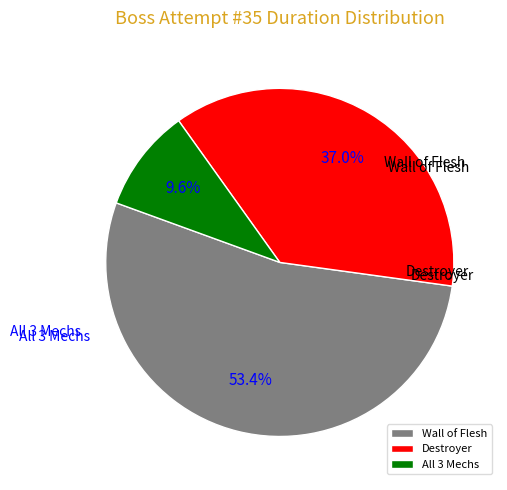

Which category has the biggest portion of the pie?

Wall of Flesh